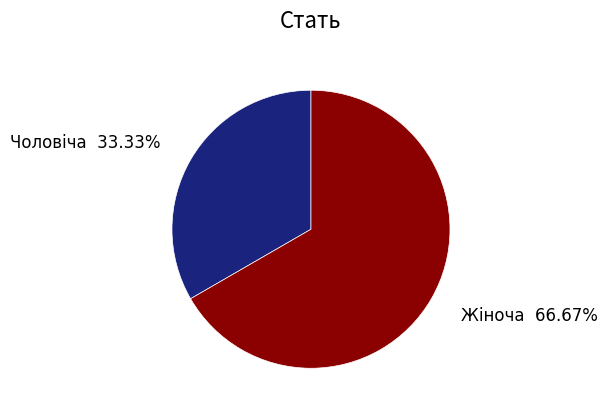

To the nearest percent, what portion does Чоловіча represent?

33%